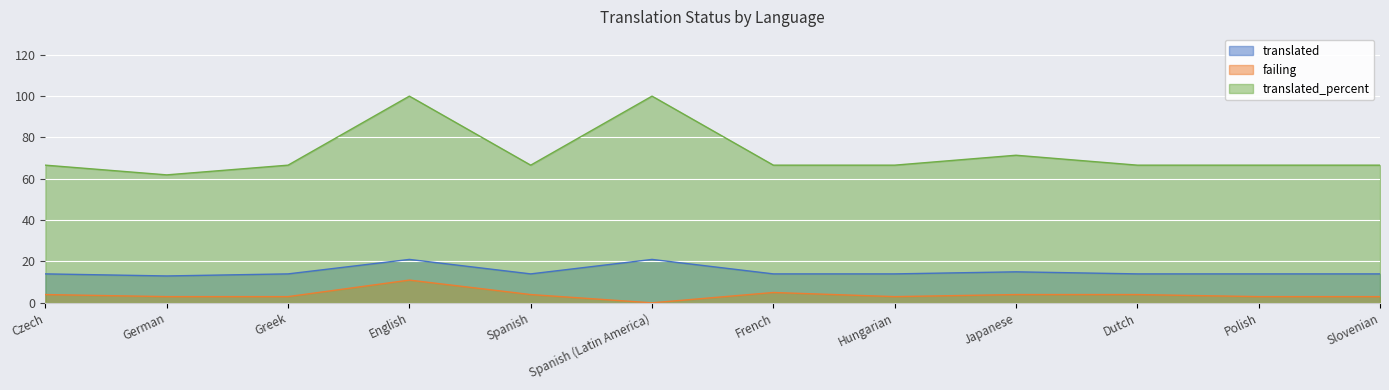

What is the difference between the second highest and minimum values in the failing series?

5.0